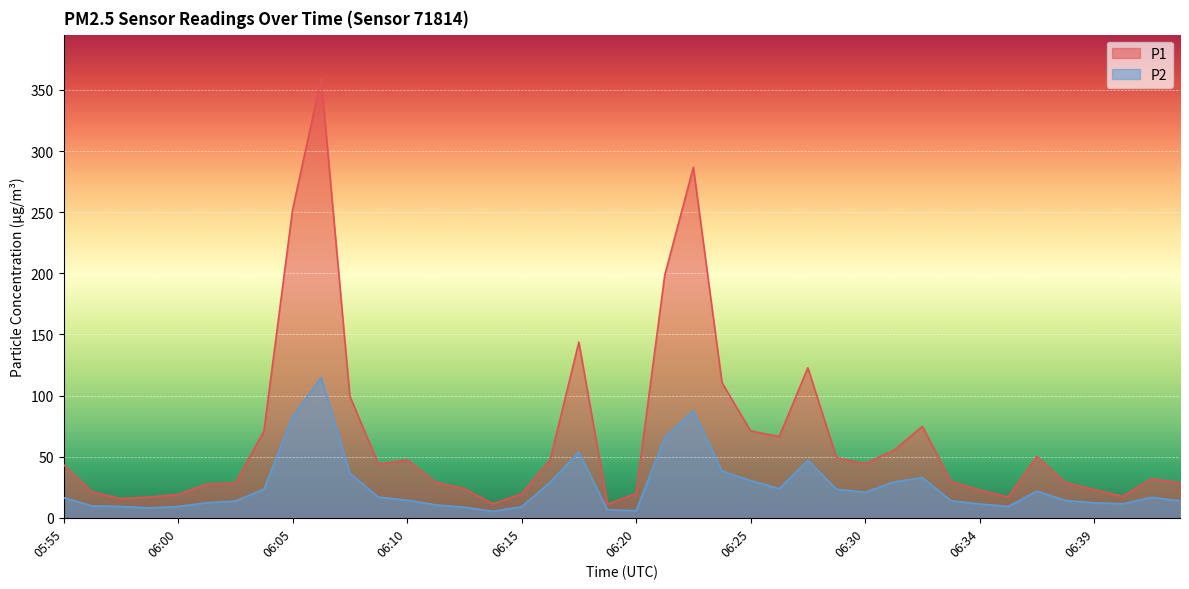

Reading left to right, list all the values displayed in this chart.

P1: 05:55=43.4	05:57=21.1	05:58=15.7	05:59=16.9	06:00=19.0	06:02=27.6	06:03=28.2	06:04=70.9	06:05=252.0	06:07=359.3	06:08=99.5	06:09=43.9	06:10=47.4	06:12=29.1	06:13=23.8	06:14=11.4	06:15=19.5	06:16=47.5	06:18=143.7	06:19=11.1	06:20=19.9	06:21=198.4	06:22=286.8	06:24=110.5	06:25=71.0	06:26=66.4	06:27=122.8	06:28=49.1	06:30=44.3	06:31=55.0	06:32=74.8	06:33=29.7	06:34=22.7	06:36=17.0	06:37=50.1	06:38=28.7	06:39=23.1	06:40=17.5	06:42=31.9	06:43=28.6
P2: 05:55=16.4	05:57=9.8	05:58=9.2	05:59=8.1	06:00=9.2	06:02=12.2	06:03=13.7	06:04=23.4	06:05=82.7	06:07=114.8	06:08=36.5	06:09=16.9	06:10=14.4	06:12=10.6	06:13=8.7	06:14=5.3	06:15=9.0	06:16=29.1	06:18=53.8	06:19=6.5	06:20=5.8	06:21=65.5	06:22=87.6	06:24=38.2	06:25=30.4	06:26=23.8	06:27=47.0	06:28=23.4	06:30=20.8	06:31=29.2	06:32=32.9	06:33=13.9	06:34=11.3	06:36=9.3	06:37=21.7	06:38=14.2	06:39=12.3	06:40=11.4	06:42=16.7	06:43=13.9